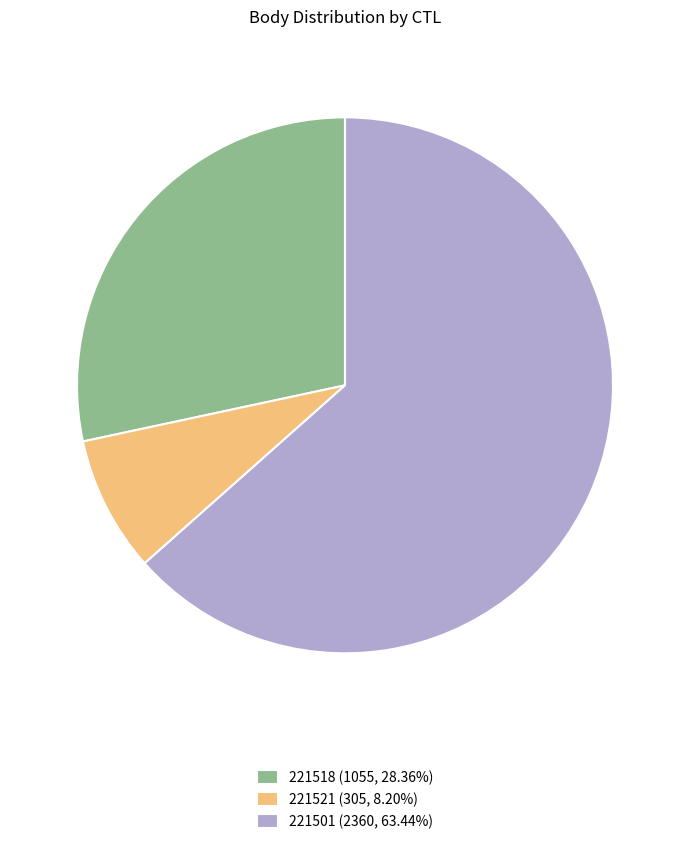

The 221501 slice represents 56% of the pie. True or false?

False